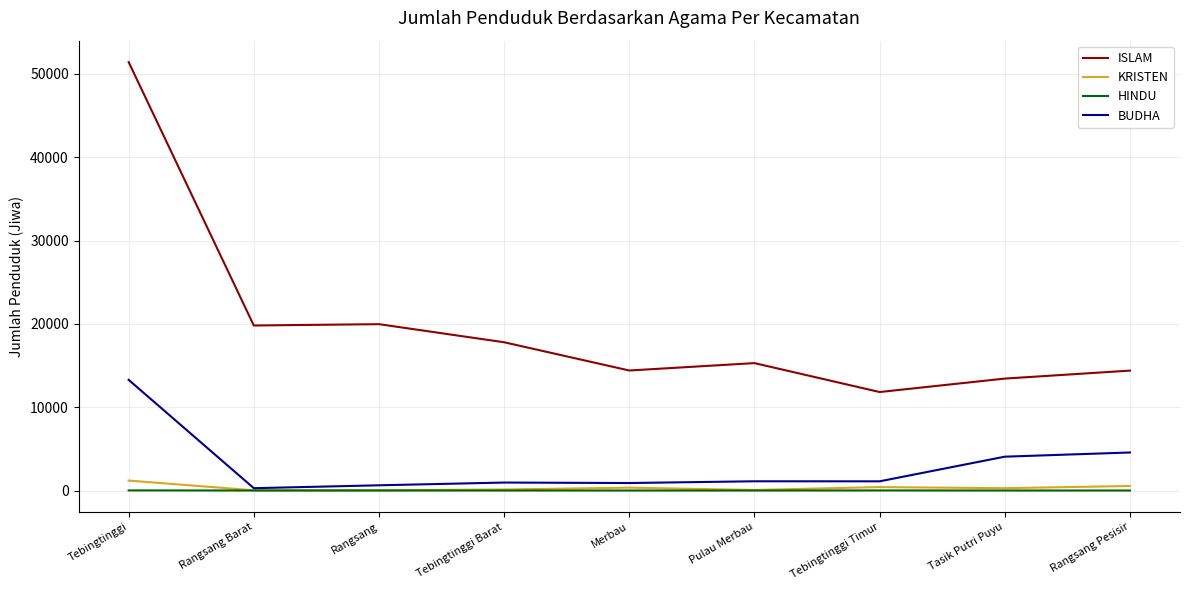

True or false: KRISTEN and ISLAM intersect in this chart.

False